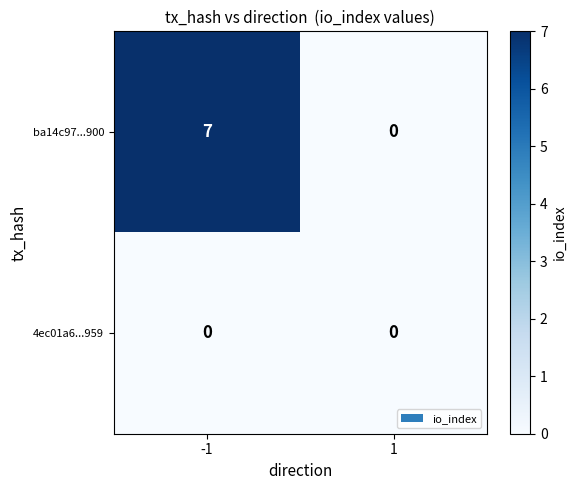

Reading left to right, extract all data points from this chart.

ba14c97...900: 7	0
4ec01a6...959: 0	0